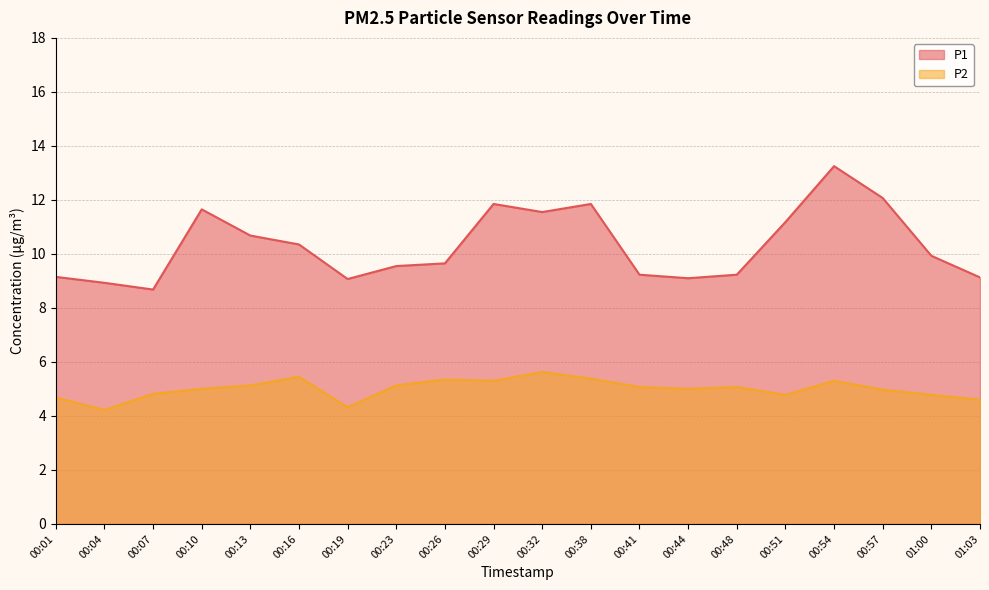

Where does the P1 series first go above 9?

00:01